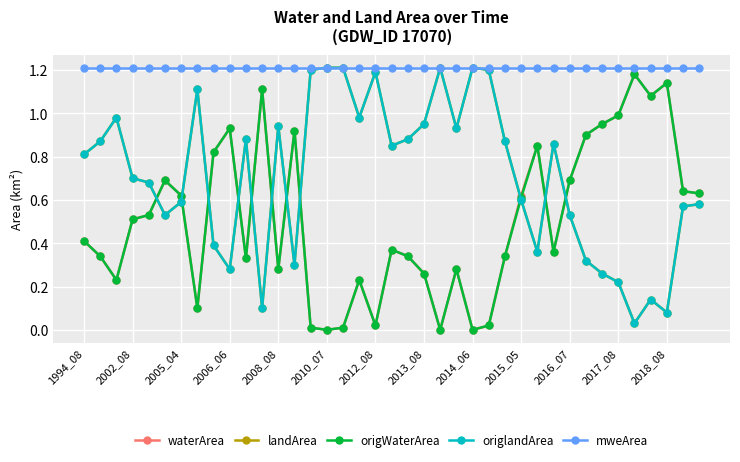

Does the chart have visible grid lines?

Yes